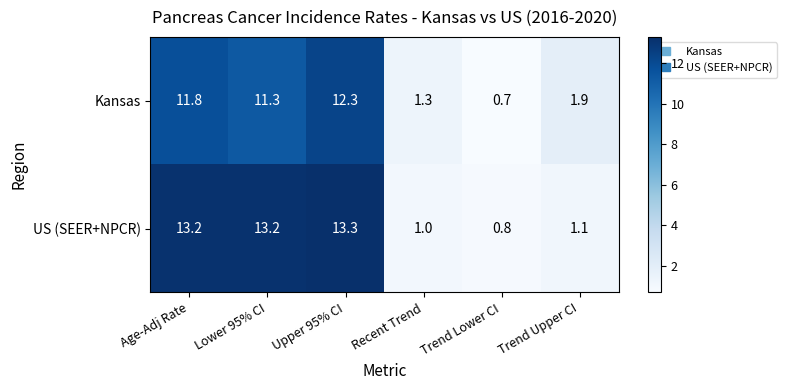

List the series in order of their overall mean, highest first.

US (SEER+NPCR), Kansas